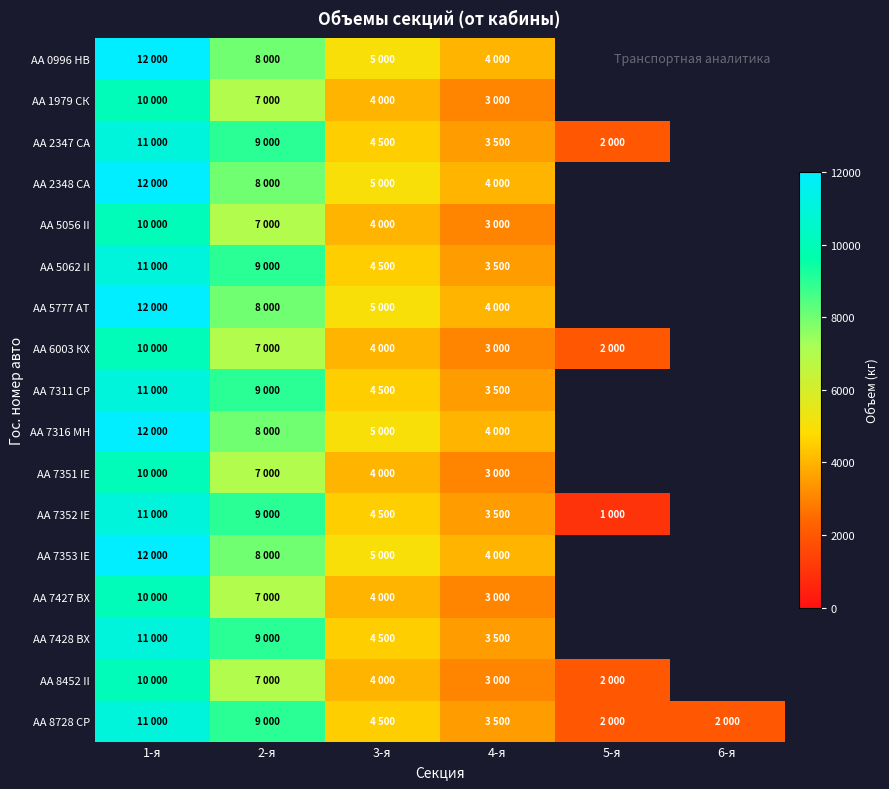

Is the value of АА 6003 КХ at 4-я greater than the value of АА 7311 CР at 3-я?

No